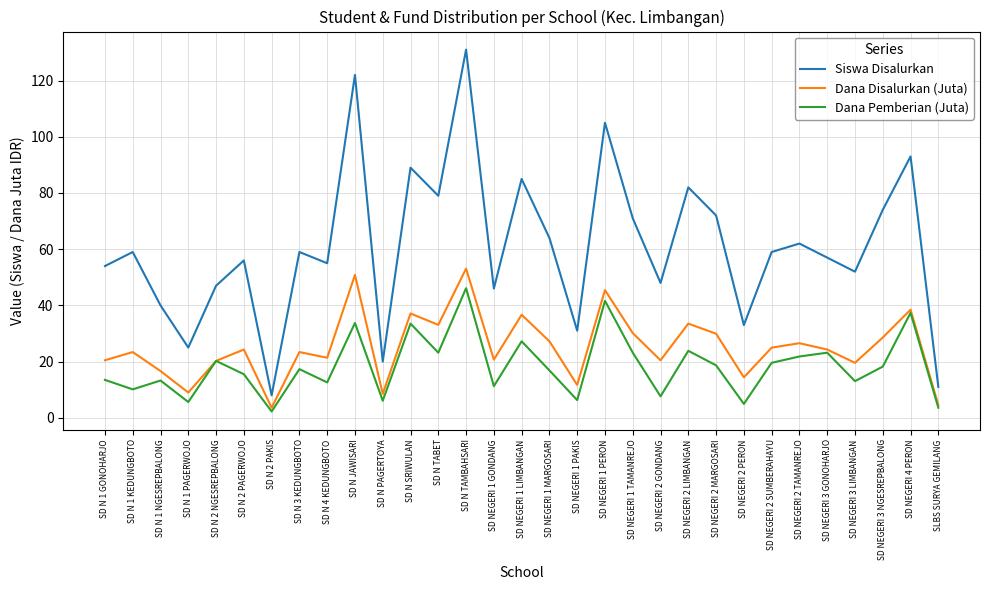

What is the maximum value for Siswa Disalurkan?

131.0